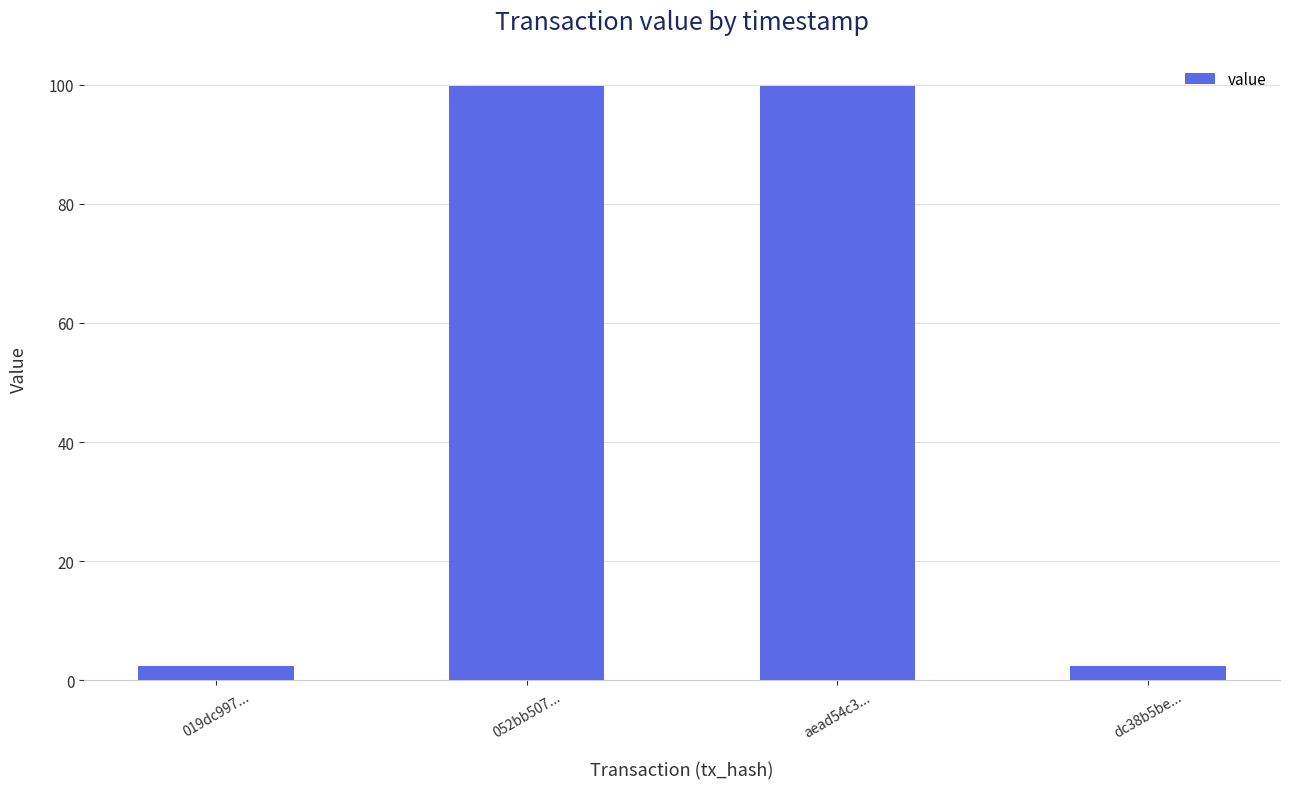

What is the sum of the values at aead54c3... and 019dc997...?

102.1